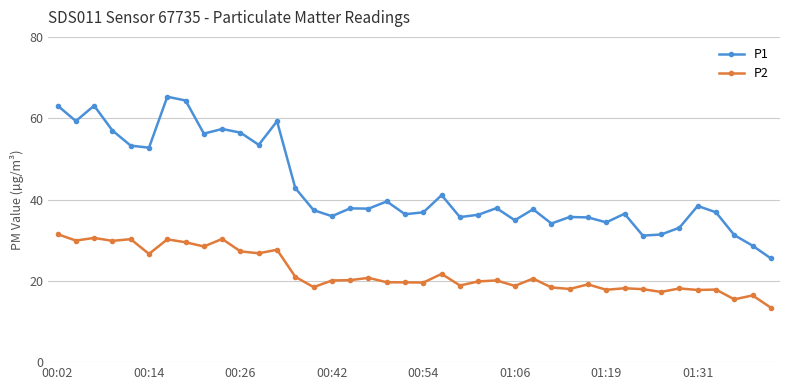

True or false: P2 and P1 intersect in this chart.

False